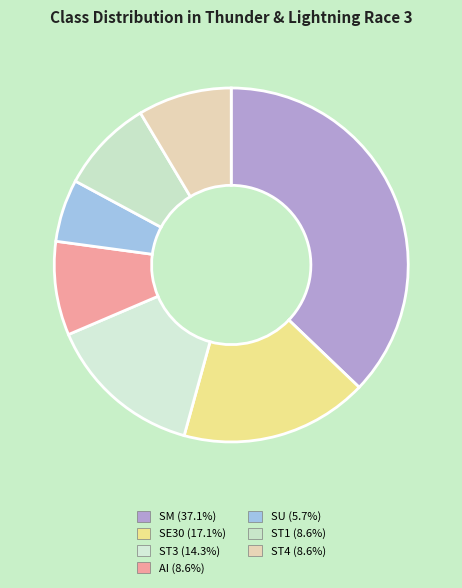

True or false: SE30 accounts for 30% of the total.

False